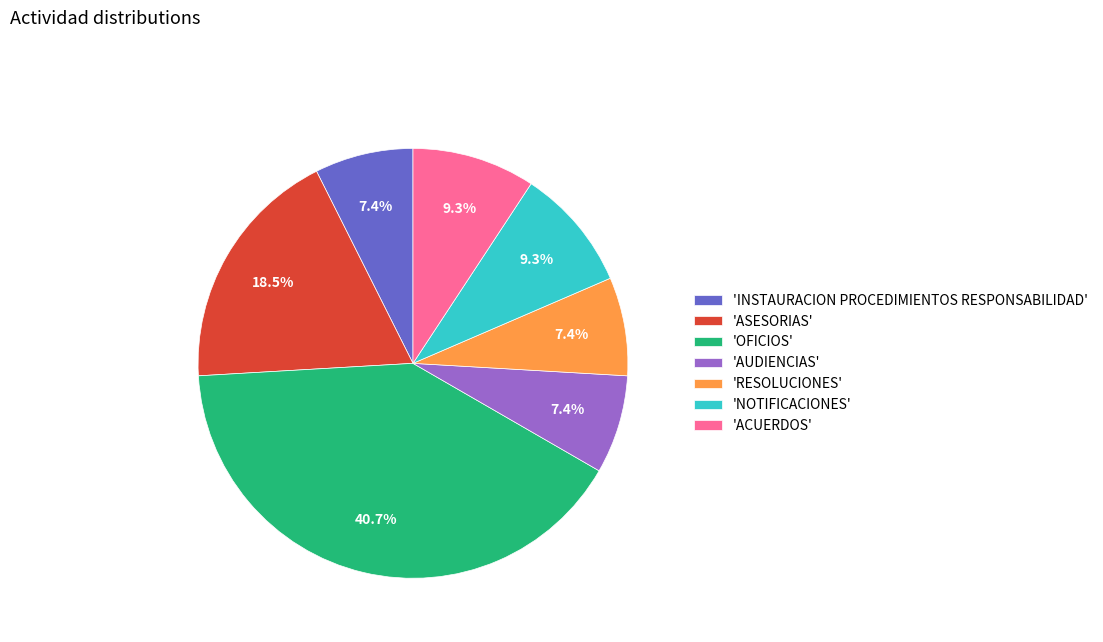

What is the ratio of the value at 'ASESORIAS' to the value at 'AUDIENCIAS'?

2.5